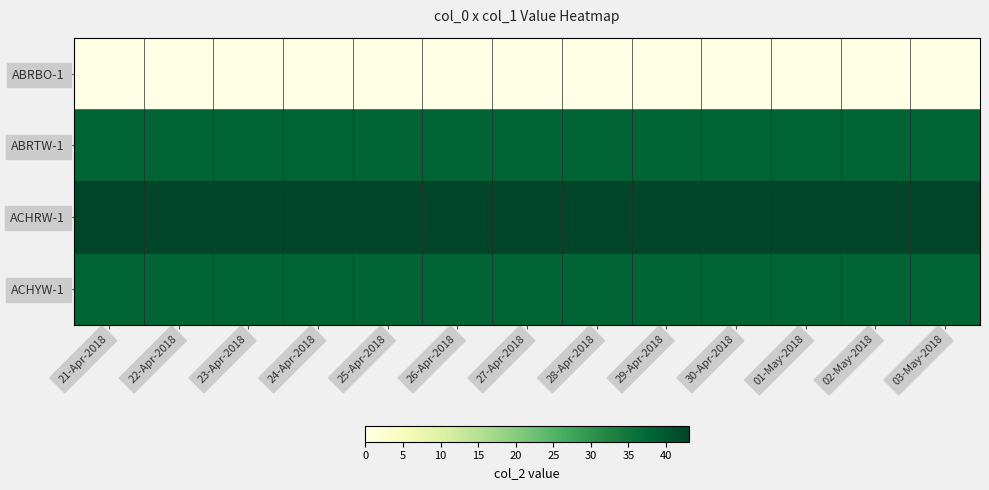

Reading left to right, transcribe all the data shown in this chart.

ABRBO-1: 21-Apr-2018=0	22-Apr-2018=0	23-Apr-2018=0	24-Apr-2018=0	25-Apr-2018=0	26-Apr-2018=0	27-Apr-2018=0	28-Apr-2018=0	29-Apr-2018=0	30-Apr-2018=0	01-May-2018=0	02-May-2018=0	03-May-2018=0
ABRTW-1: 21-Apr-2018=38	22-Apr-2018=38	23-Apr-2018=38	24-Apr-2018=38	25-Apr-2018=38	26-Apr-2018=38	27-Apr-2018=38	28-Apr-2018=38	29-Apr-2018=38	30-Apr-2018=38	01-May-2018=38	02-May-2018=38	03-May-2018=38
ACHRW-1: 21-Apr-2018=43	22-Apr-2018=43	23-Apr-2018=43	24-Apr-2018=43	25-Apr-2018=43	26-Apr-2018=43	27-Apr-2018=43	28-Apr-2018=43	29-Apr-2018=43	30-Apr-2018=43	01-May-2018=43	02-May-2018=43	03-May-2018=43
ACHYW-1: 21-Apr-2018=38	22-Apr-2018=38	23-Apr-2018=38	24-Apr-2018=38	25-Apr-2018=38	26-Apr-2018=38	27-Apr-2018=38	28-Apr-2018=38	29-Apr-2018=38	30-Apr-2018=38	01-May-2018=38	02-May-2018=38	03-May-2018=38